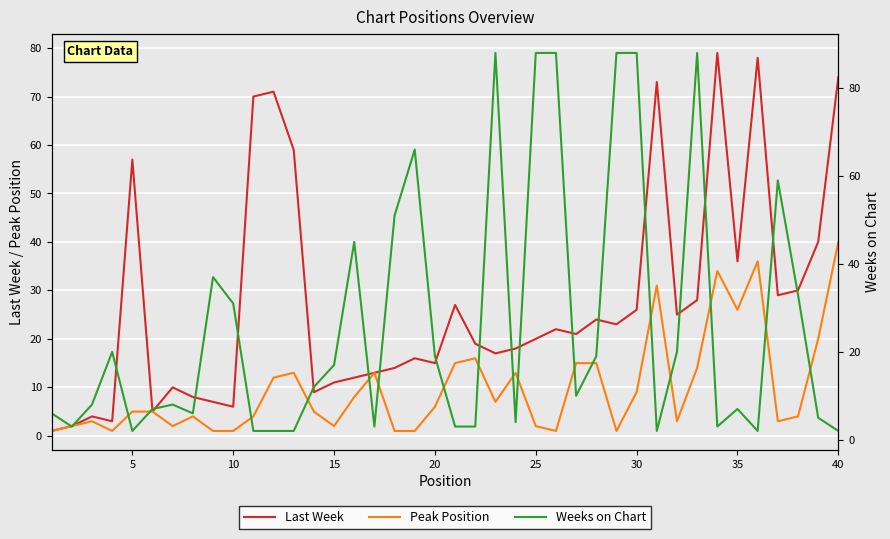

Is the value of Peak Position at 40 greater than the value of Last Week at 40?

No